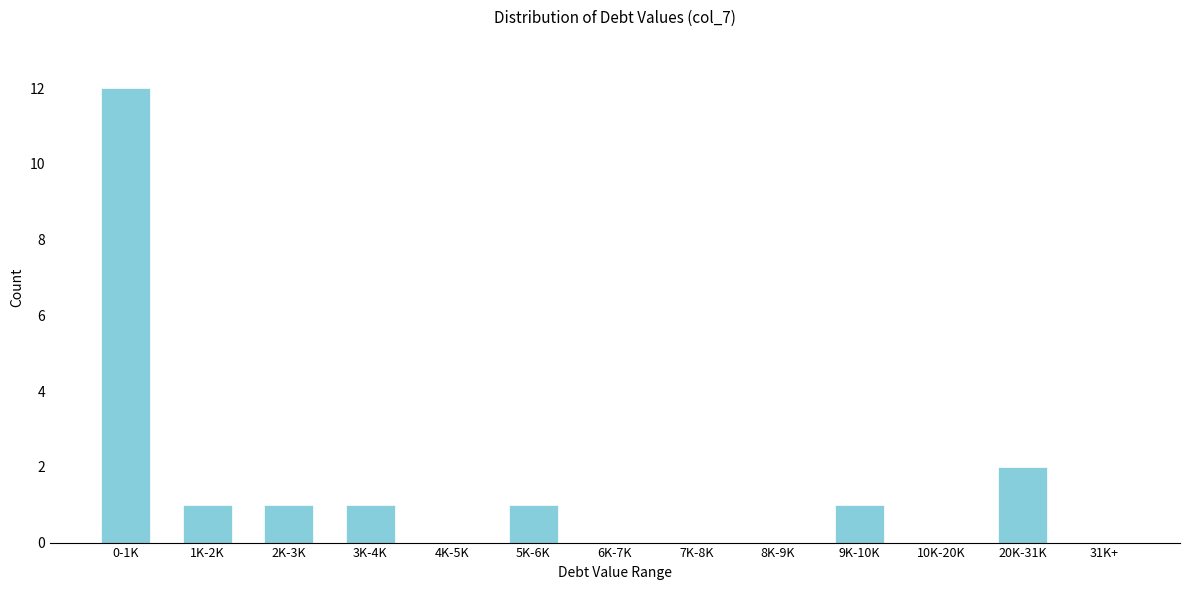

Reading left to right, extract all data points from this chart.

0-1K=12	1K-2K=1	2K-3K=1	3K-4K=1	4K-5K=0	5K-6K=1	6K-7K=0	7K-8K=0	8K-9K=0	9K-10K=1	10K-20K=0	20K-31K=2	31K+=0